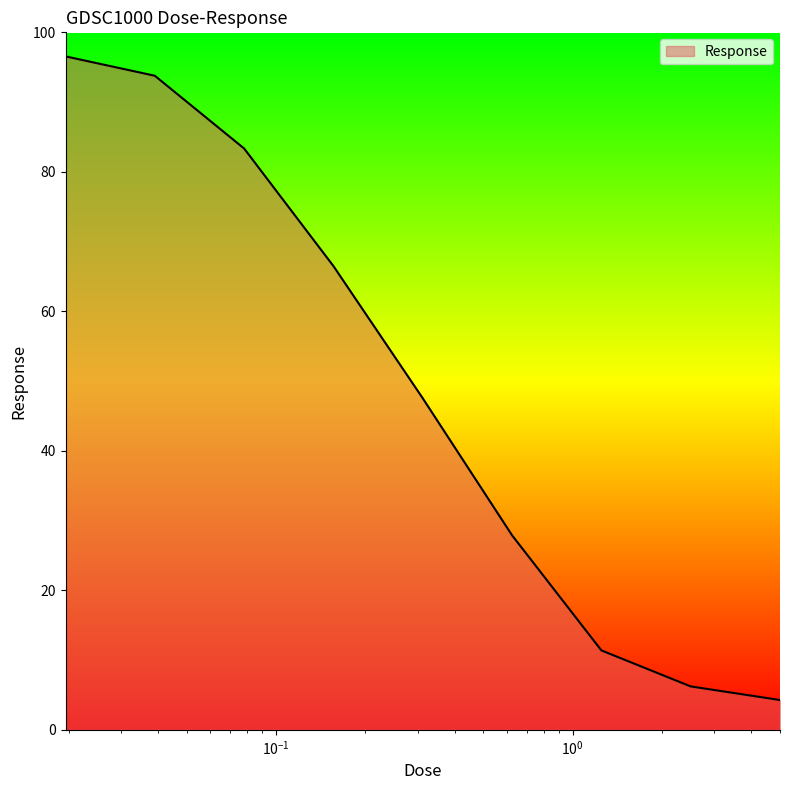

What is the difference between the maximum and minimum values?

92.3